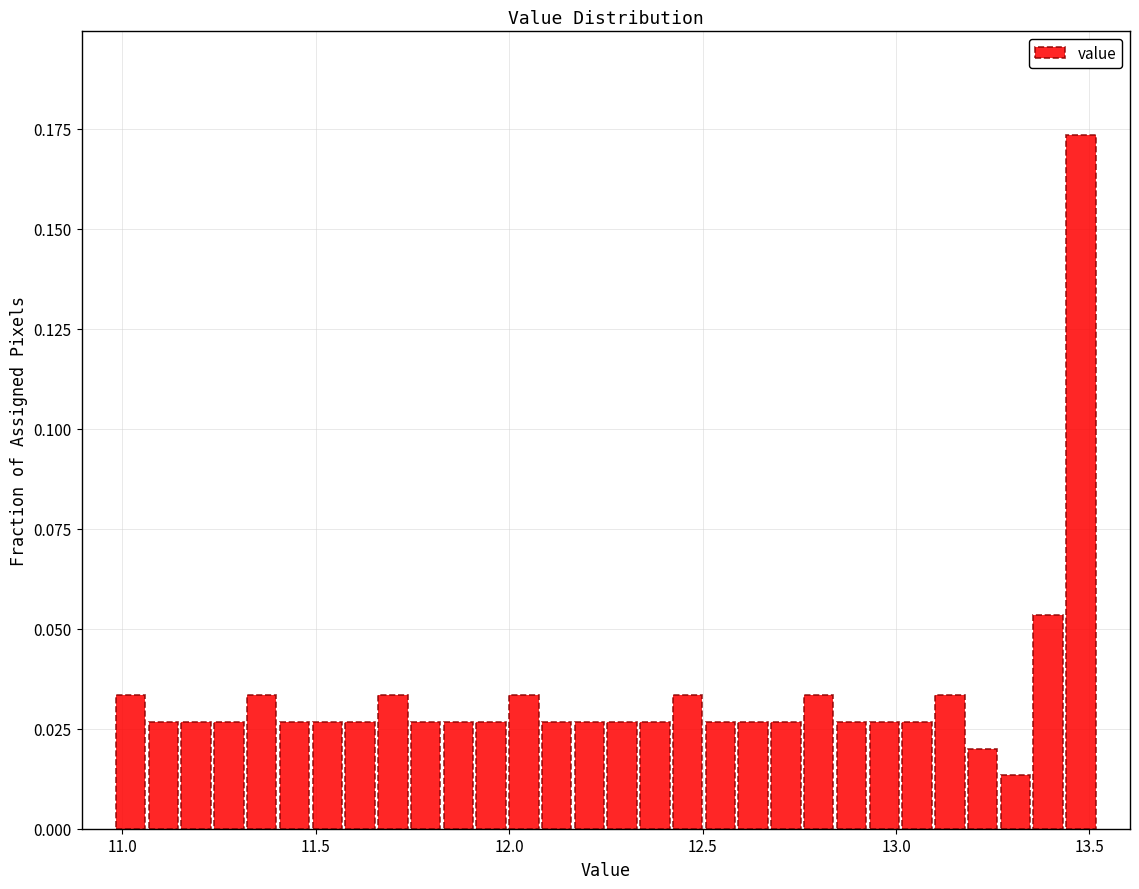

Around what value on the x-axis is the tallest bar? Give the approximate position of its centre, as read against the axis.

13.50